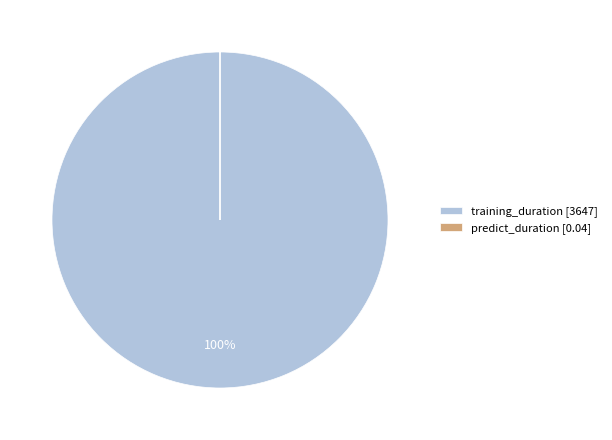

To the nearest percent, what is the difference between the largest and smallest slice percentages?

100%